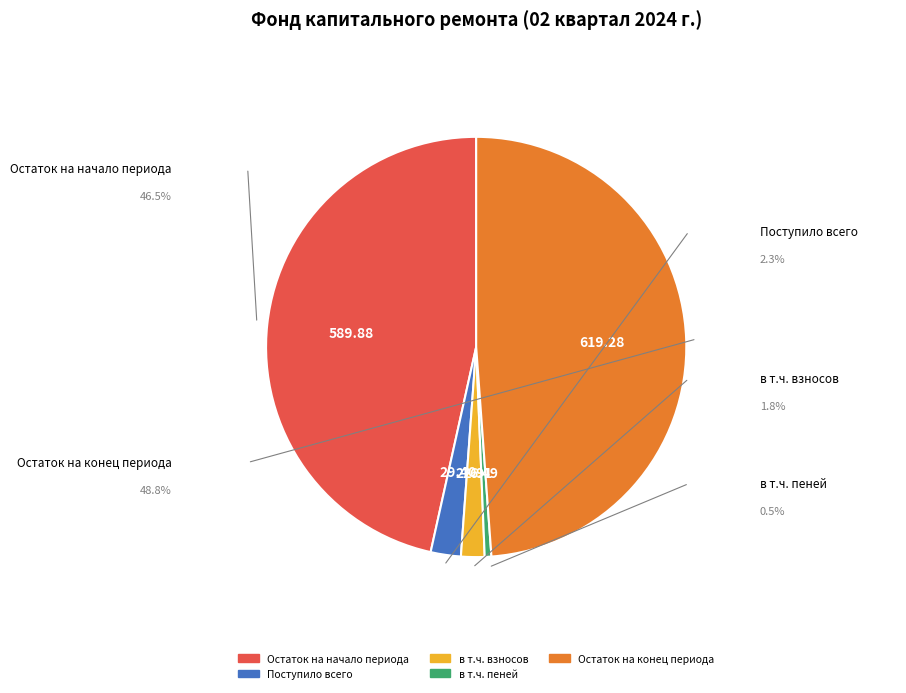

How many segments does this pie chart have?

5